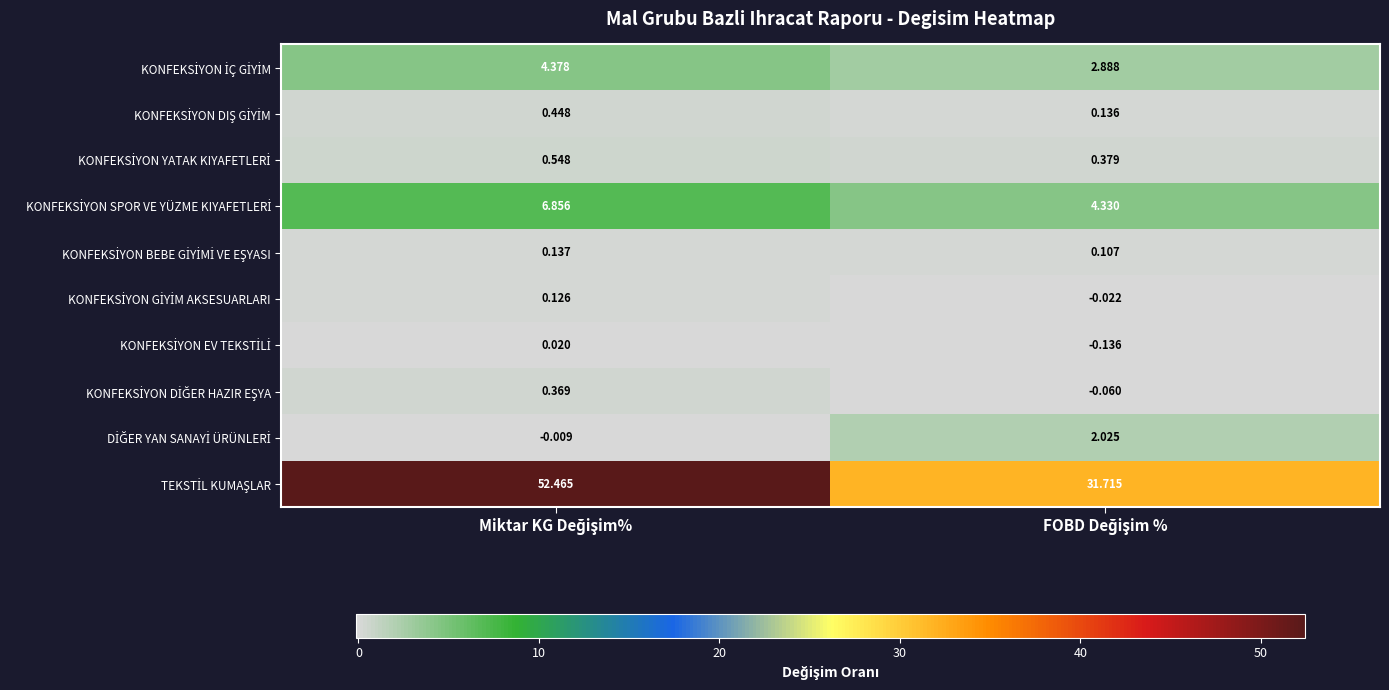

What is the spread (max minus min) of values at FOBD Değişim %?

31.9